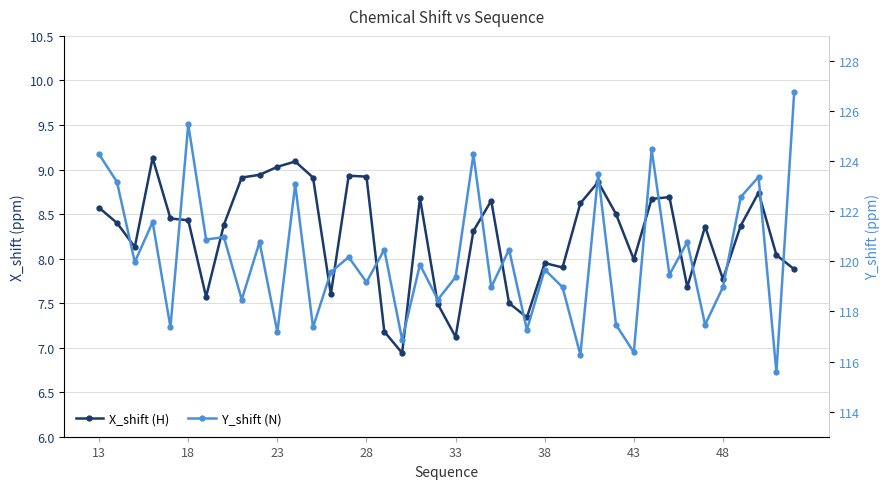

Is the value of X_shift (H) at 34 greater than the value of Y_shift (N) at 20?

No